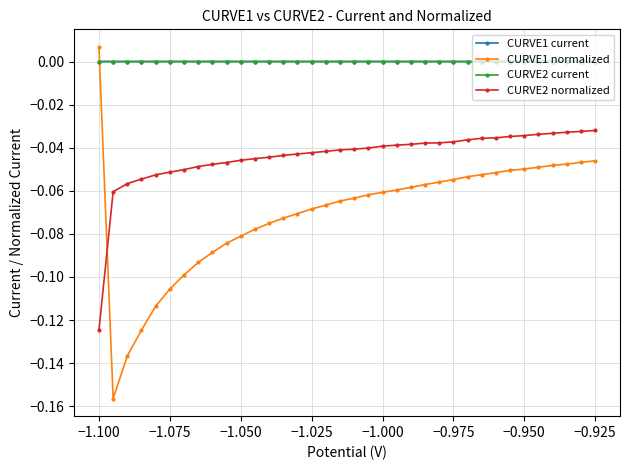

True or false: CURVE2 normalized and CURVE2 current intersect in this chart.

False